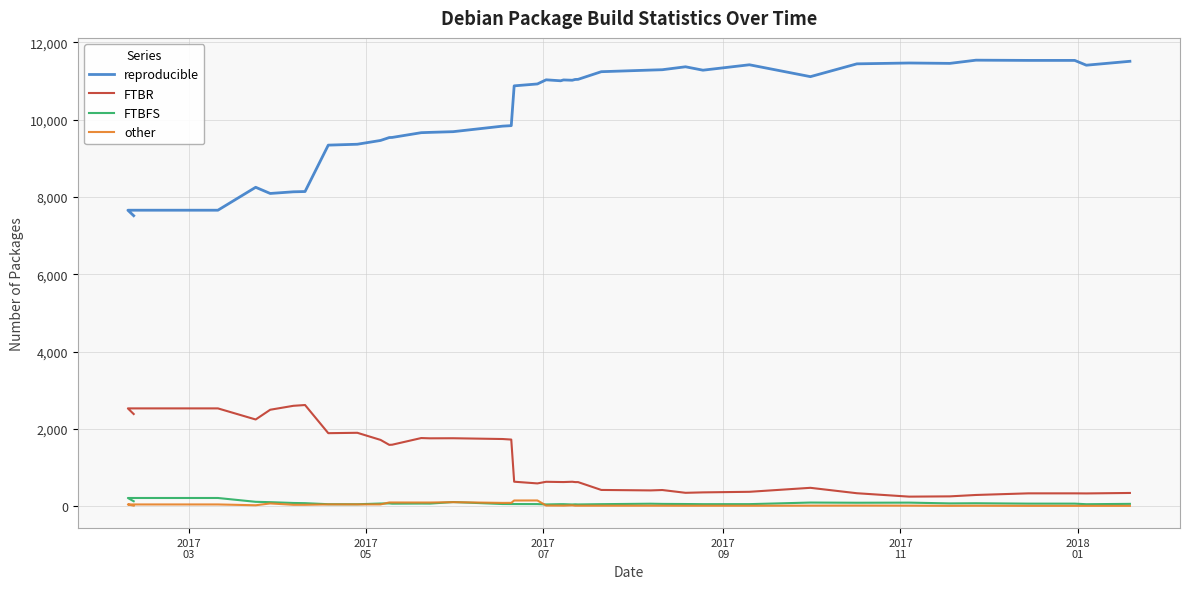

What are all the series names shown in the legend?

reproducible, FTBR, FTBFS, other